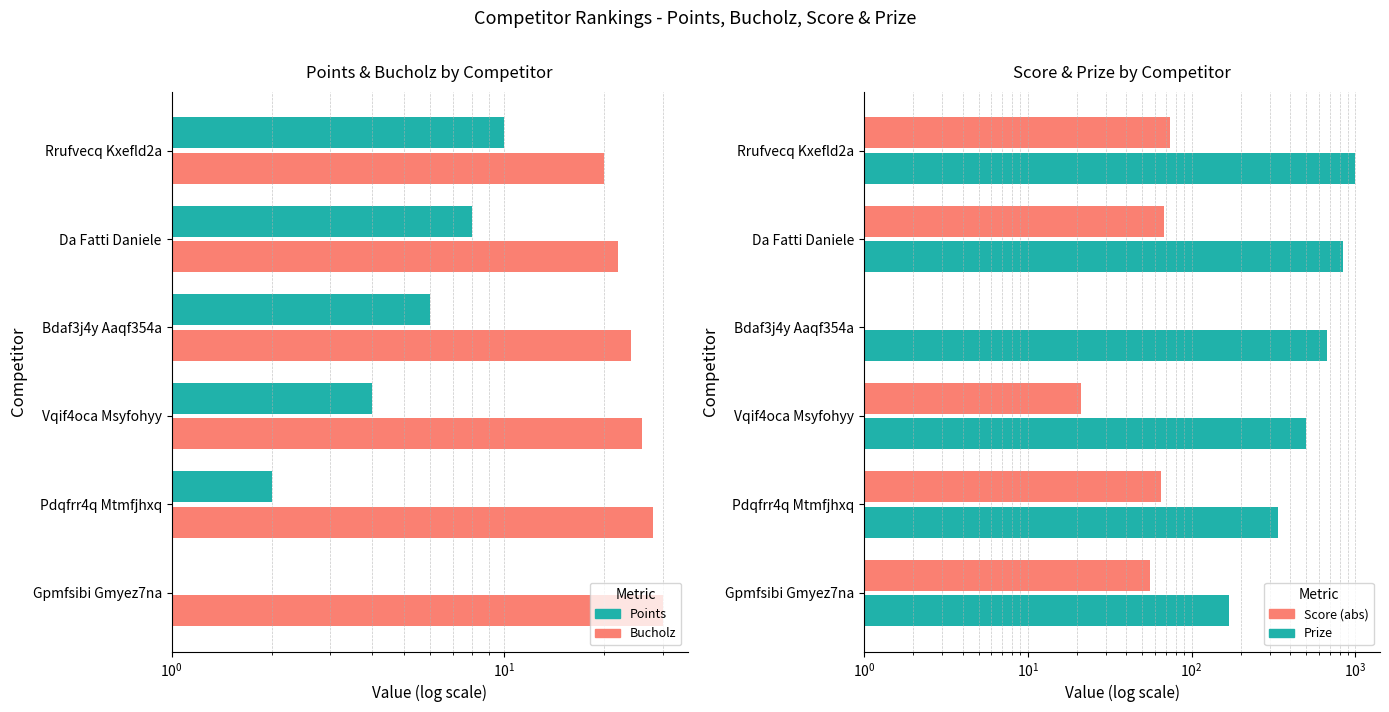

Read the Prize value at Da Fatti Daniele, to the nearest 100.

800